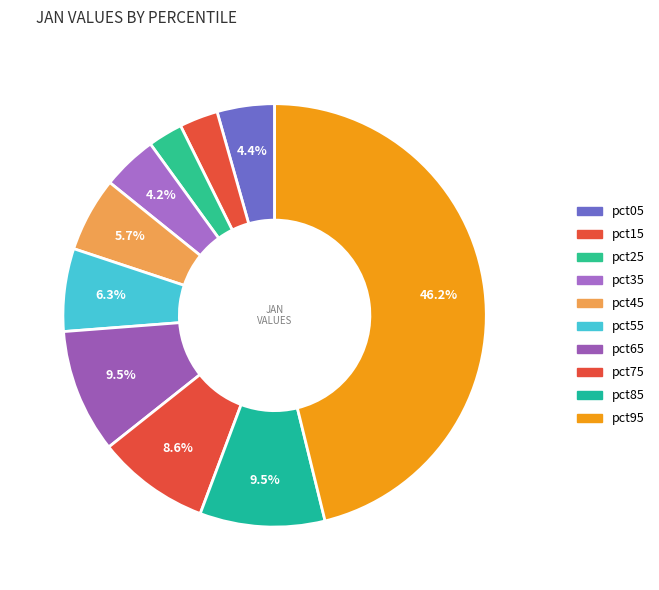

True or false: pct25 accounts for 3% of the total.

True